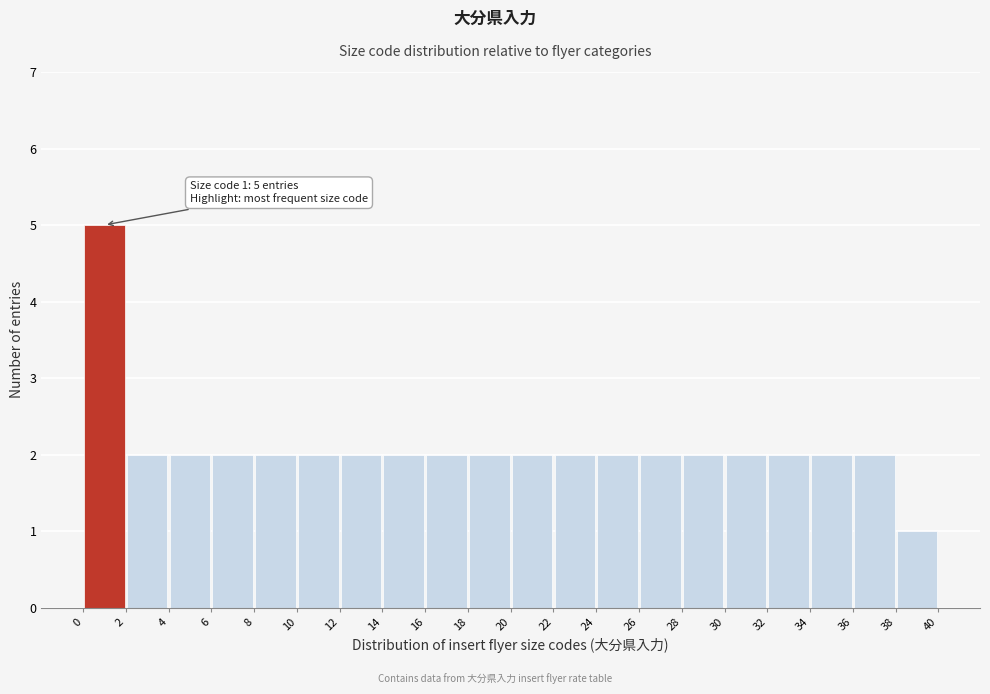

Which range on the x-axis has the tallest bar?

0 to 2